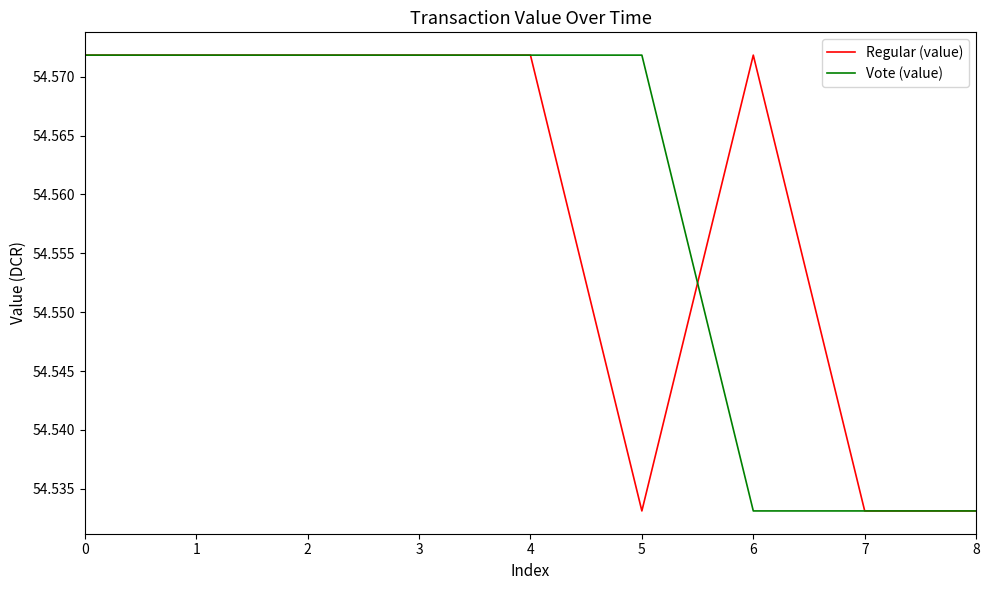

Count the Vote (value) values in the range 54 to 55.

9